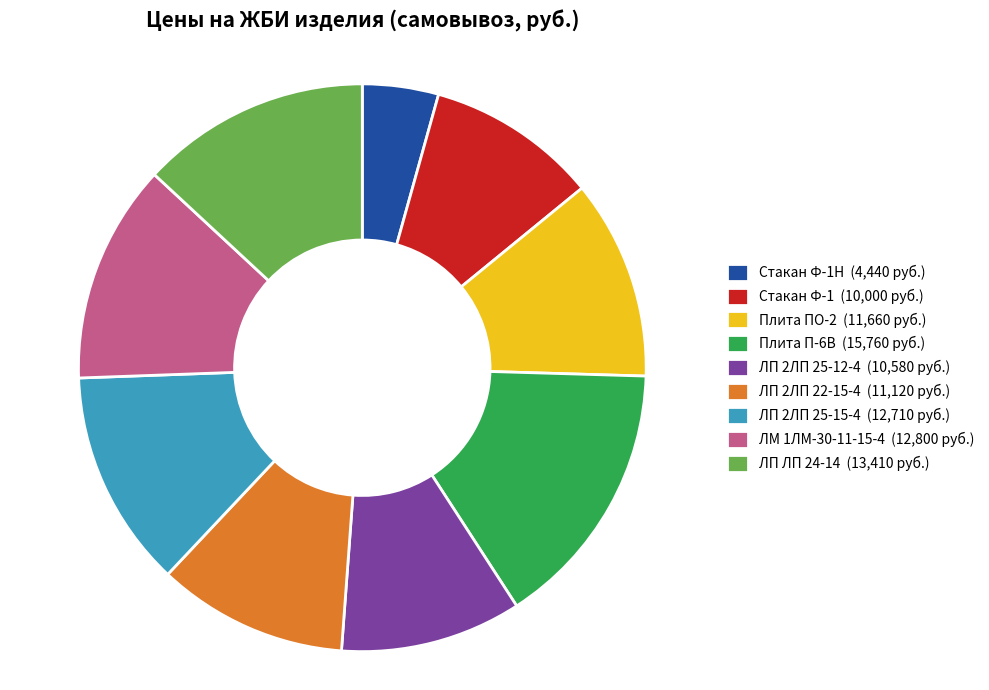

Which category has the biggest portion of the pie?

Плита П-6В (15,760 руб.)